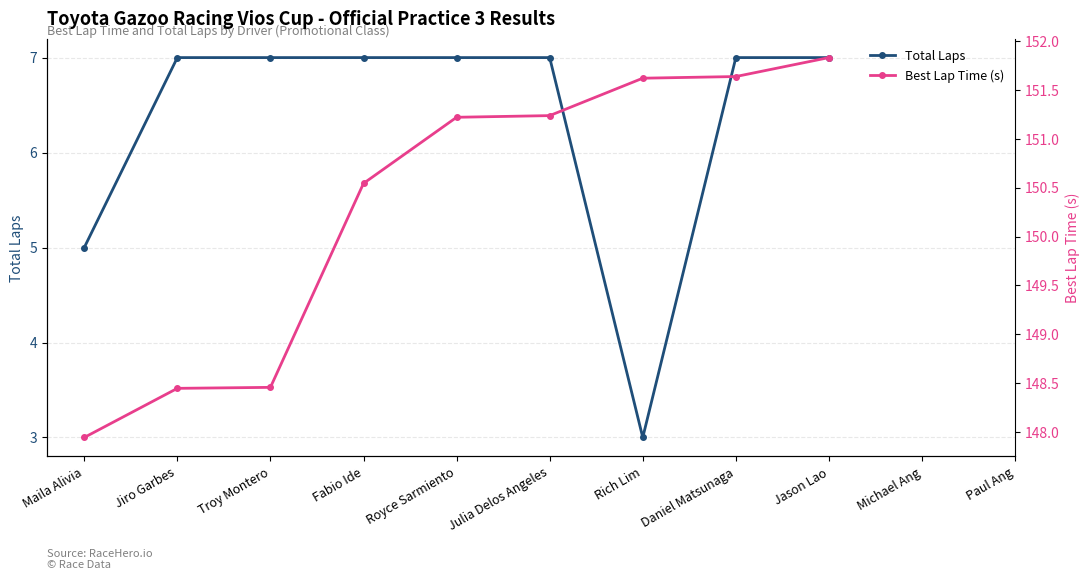

Is the value of Total Laps at Rich Lim greater than the value of Best Lap Time (s) at Royce Sarmiento?

No